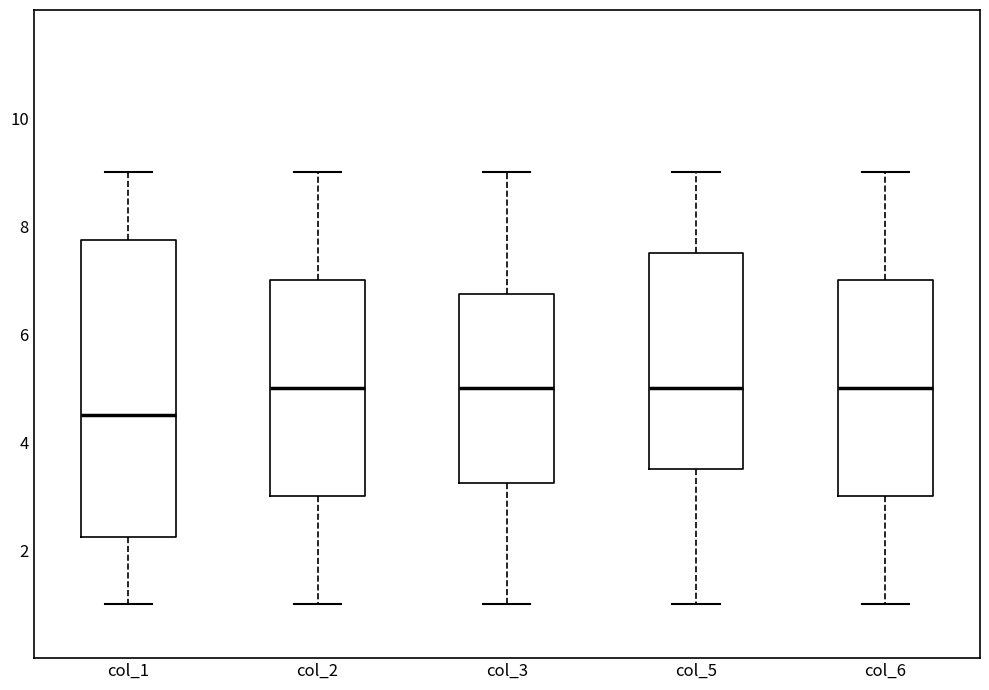

Reading left to right, transcribe this box plot: for each box, give where its median line is, the range the box spans, and where its two whiskers end, as read against the y-axis. The values are not printed on the chart, so give them approximately, as read against the axis.

col_1: median 4.6, box 2.2 to 7.8, whiskers 1.0 to 9.0
col_2: median 5.0, box 3.0 to 7.0, whiskers 1.0 to 9.0
col_3: median 5.0, box 3.2 to 6.8, whiskers 1.0 to 9.0
col_5: median 5.0, box 3.6 to 7.6, whiskers 1.0 to 9.0
col_6: median 5.0, box 3.0 to 7.0, whiskers 1.0 to 9.0